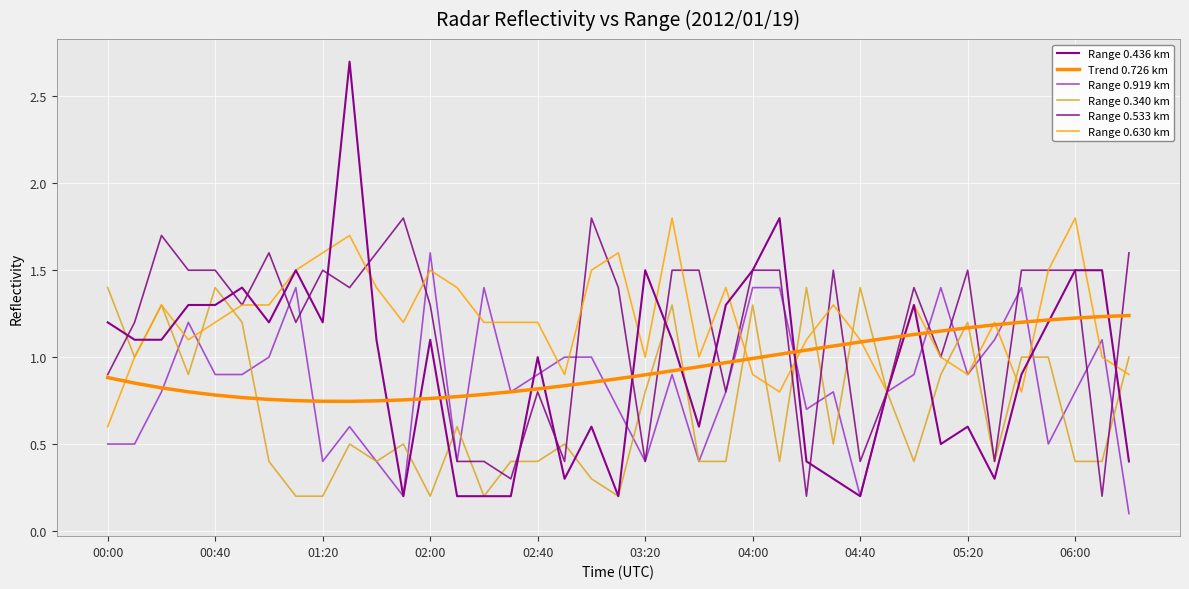

Which category has the lowest value in the Range 0.919 km series?

38